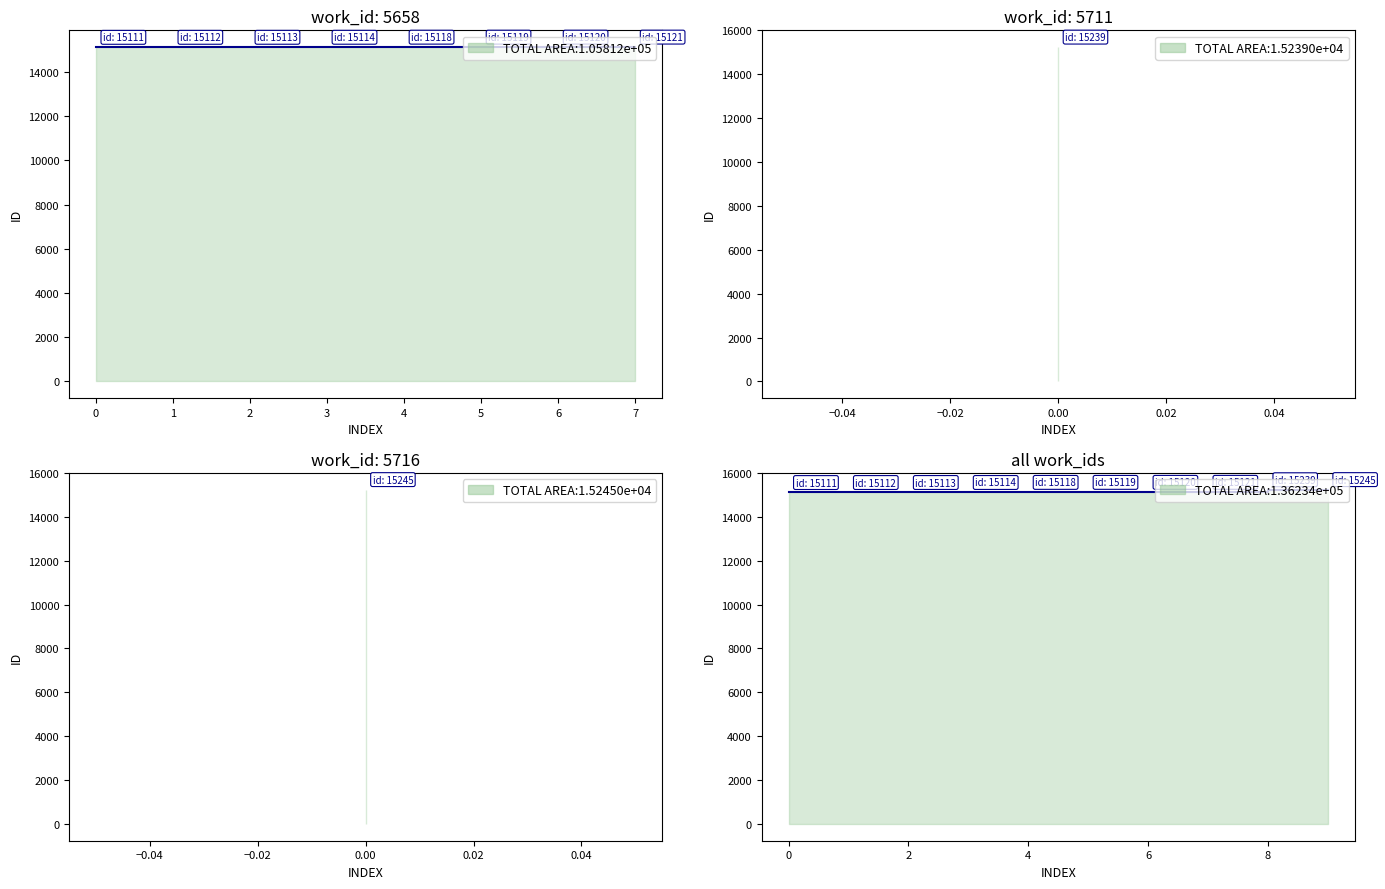

True or false: the data shows 15111 at 5658.

True